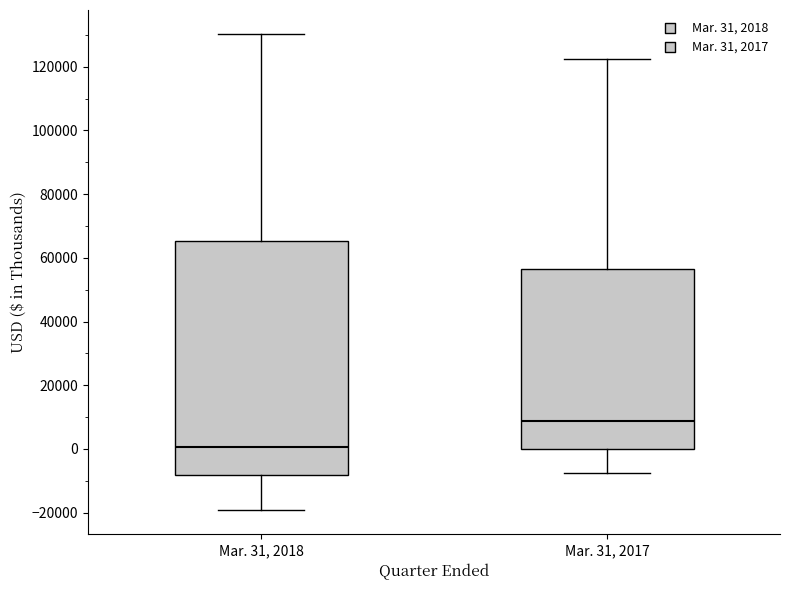

Where does the lower whisker of the box for Mar. 31, 2018 end on the y-axis? The values are not printed on the chart, so give them approximately, as read against the axis.

-20000